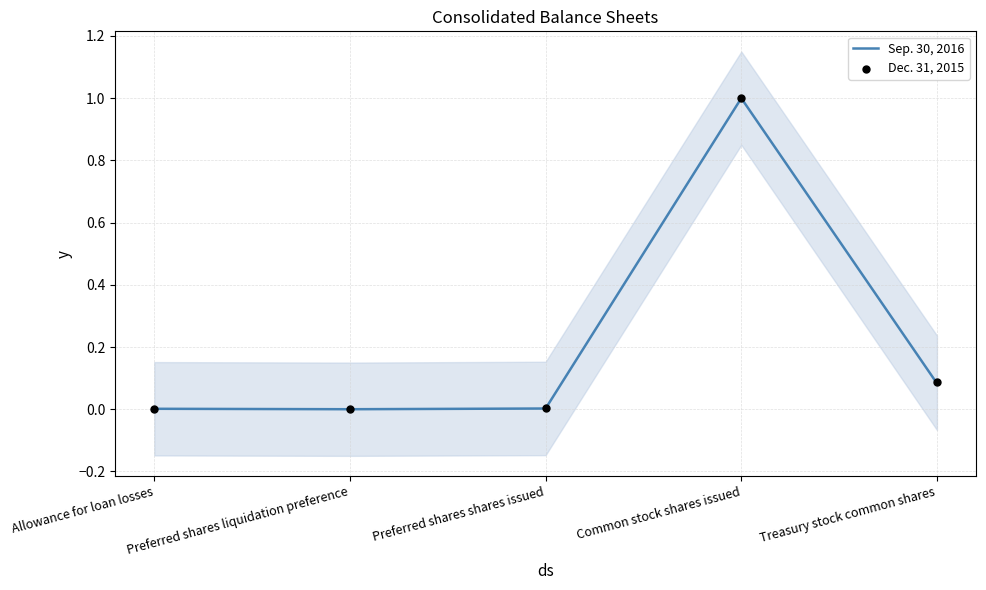

Which series has the largest total across all categories?

Dec. 31, 2015